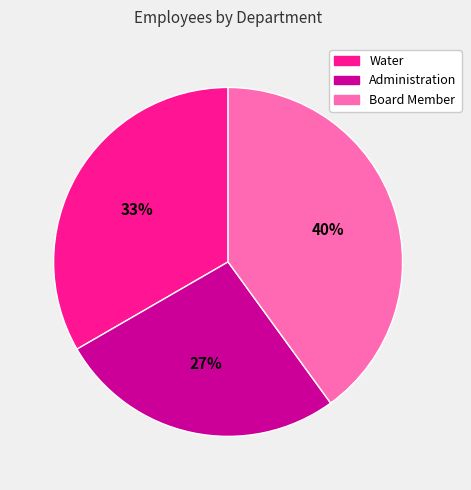

To the nearest percent, what is the average slice percentage?

33%